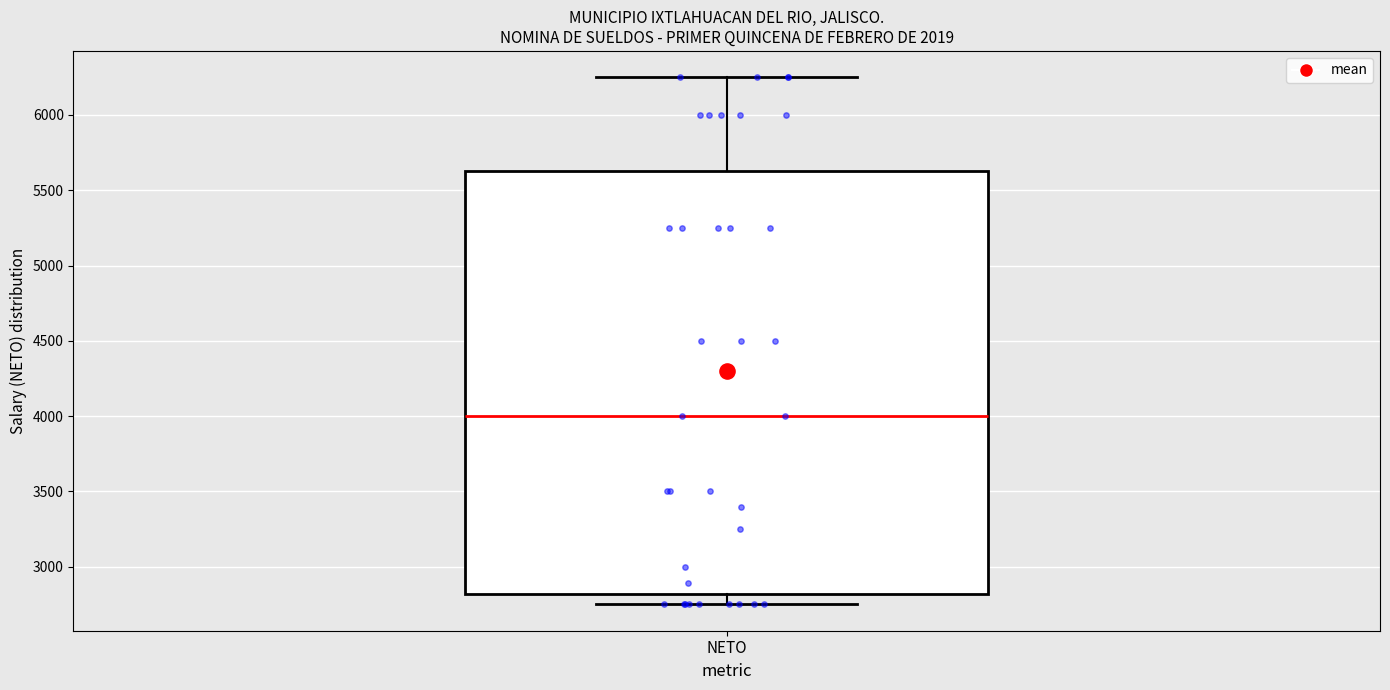

Where does the median line of the box for NETO sit on the y-axis? The values are not printed on the chart, so give them approximately, as read against the axis.

4000